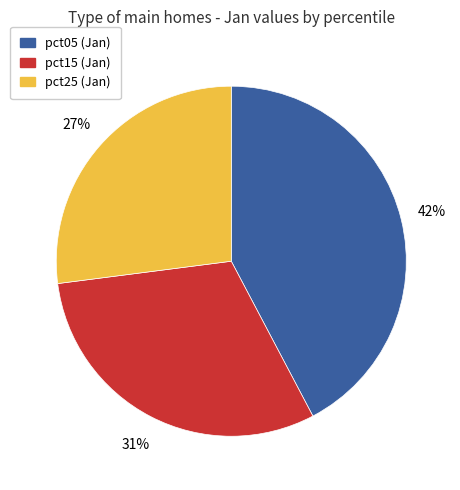

To the nearest percent, what is the average slice percentage?

33%